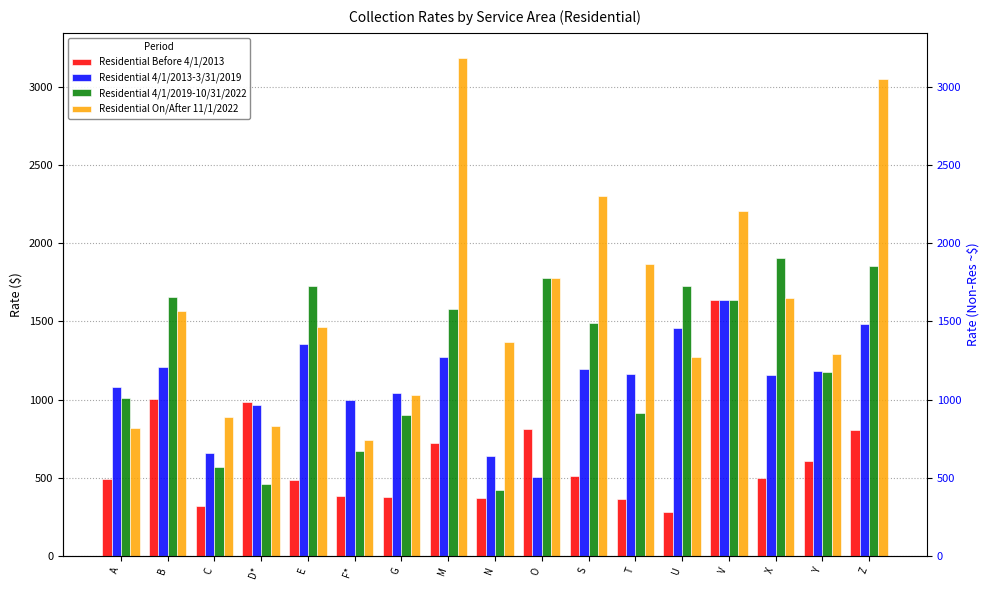

Reading left to right, extract all data points from this chart.

Residential Before 4/1/2013: 494.5	1007.0	320.0	987.0	484.5	387.0	377.5	725.0	371.0	816.0	514.0	363.0	283.5	1634.5	499.5	606.5	809.0
Residential 4/1/2013-3/31/2019: 1079.0	1209.5	661.5	966.0	1354.0	998.0	1045.5	1275.5	641.5	507.0	1199.0	1161.0	1460.5	1634.5	1156.0	1185.0	1481.0
Residential 4/1/2019-10/31/2022: 1012.5	1658.0	572.0	463.0	1724.5	675.0	899.5	1582.0	422.5	1780.0	1492.0	913.0	1728.5	1634.5	1903.0	1174.0	1853.0
Residential On/After 11/1/2022: 821.0	1564.0	890.5	834.0	1463.5	743.0	1027.5	3183.5	1371.0	1778.0	2302.5	1863.5	1271.0	2208.0	1647.0	1294.0	3050.5